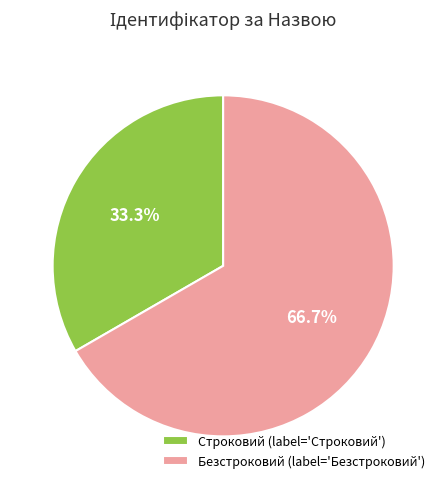

To the nearest percent, what is the average slice percentage?

50%